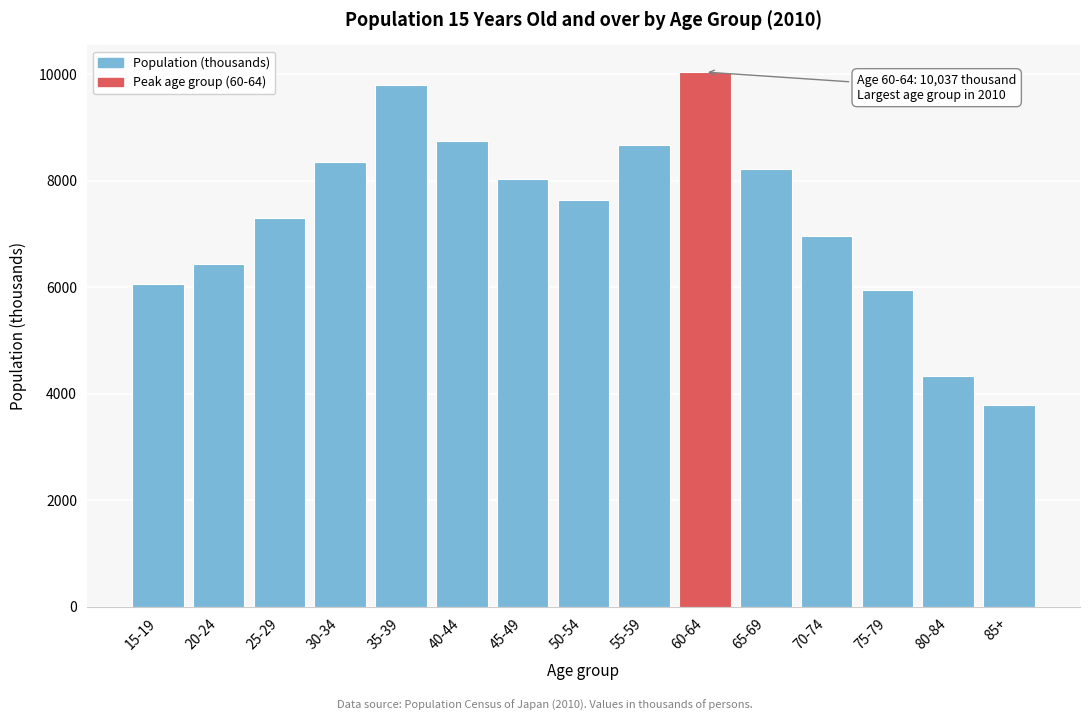

Reading right to left, what are all the values shown in this chart?

85+=3795	80-84=4336	75-79=5941	70-74=6963	65-69=8210	60-64=10037	55-59=8664	50-54=7644	45-49=8033	40-44=8742	35-39=9786	30-34=8341	25-29=7294	20-24=6426	15-19=6063